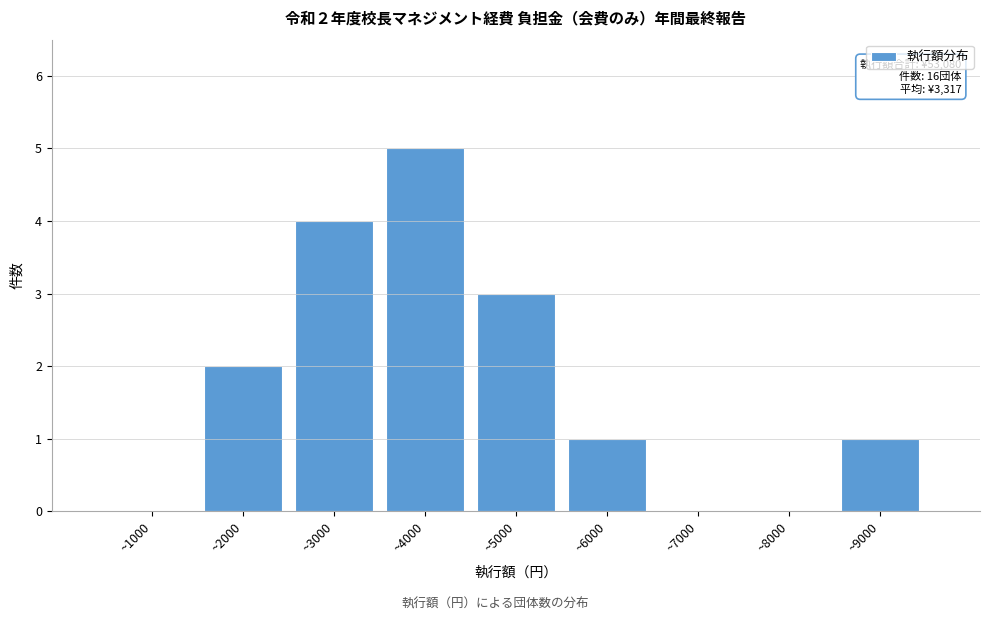

Reading left to right, extract all data points from this chart.

~1000=0	~2000=2	~3000=4	~4000=5	~5000=3	~6000=1	~7000=0	~8000=0	~9000=1